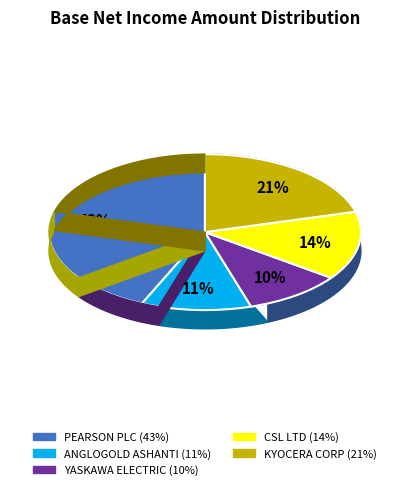

True or false: YASKAWA ELECTRIC accounts for 20% of the total.

False